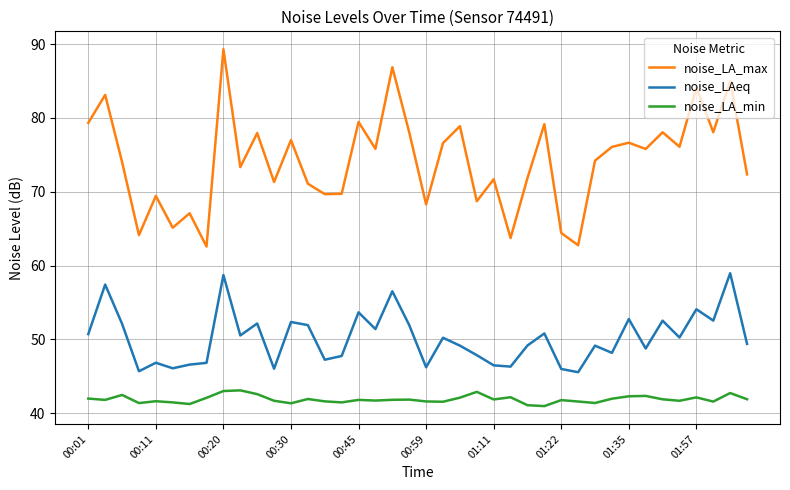

What is the maximum value shown in the chart?

89.3